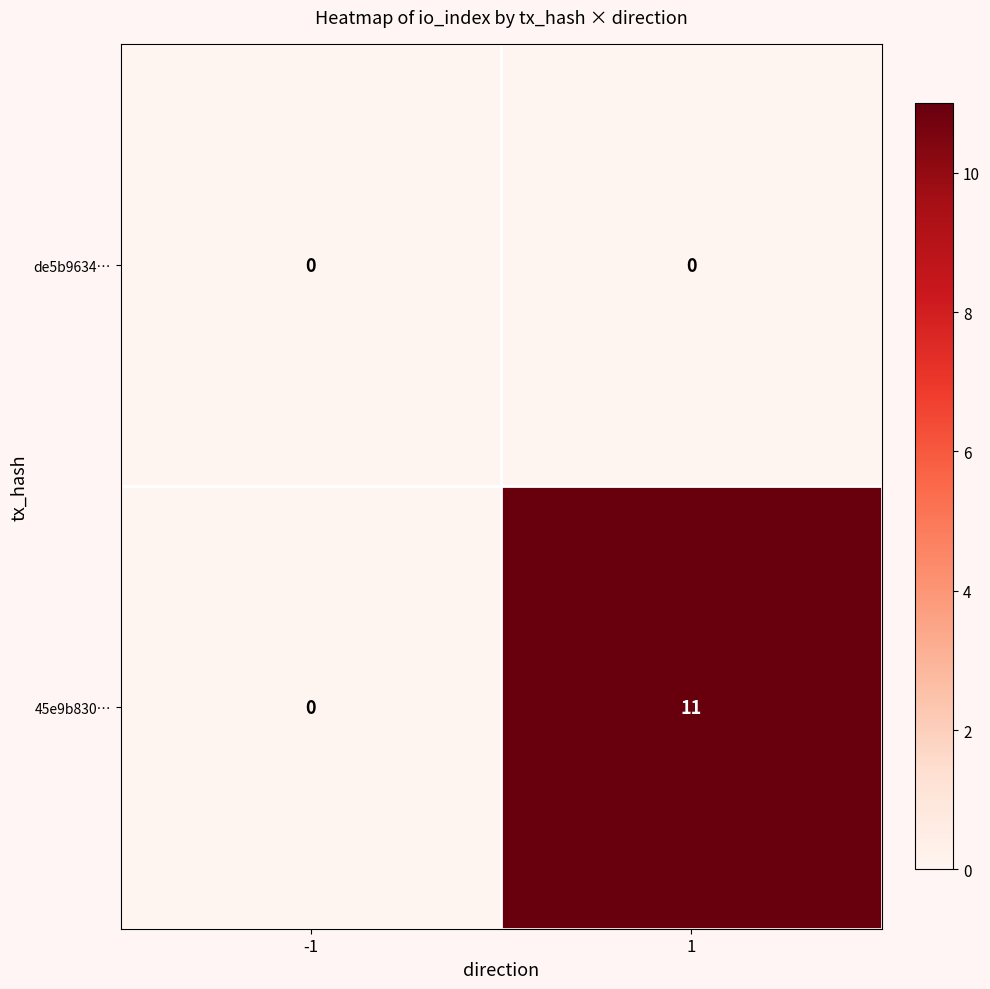

Which series has the largest total across all categories?

45e9b830…